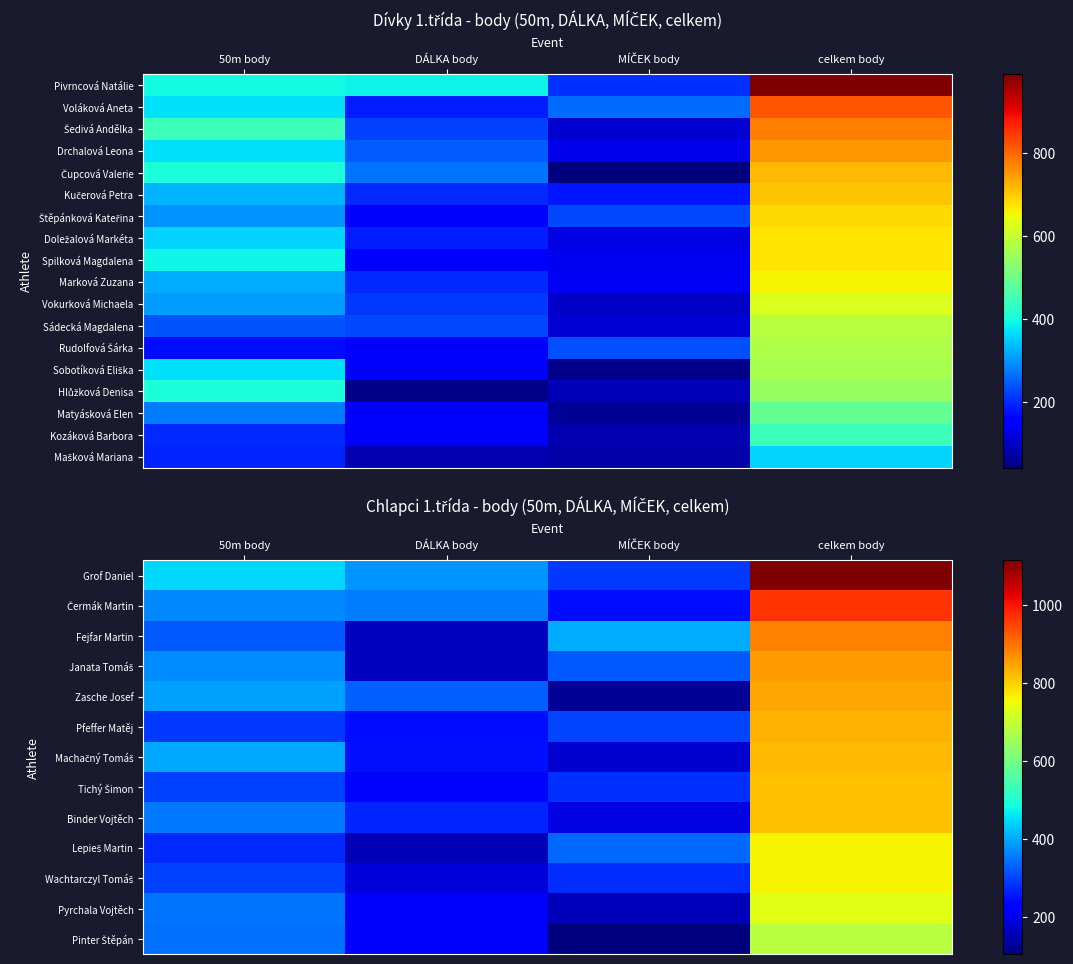

Which series changed the most between 50m body and DÁLKA body?

Hlůžková Denisa